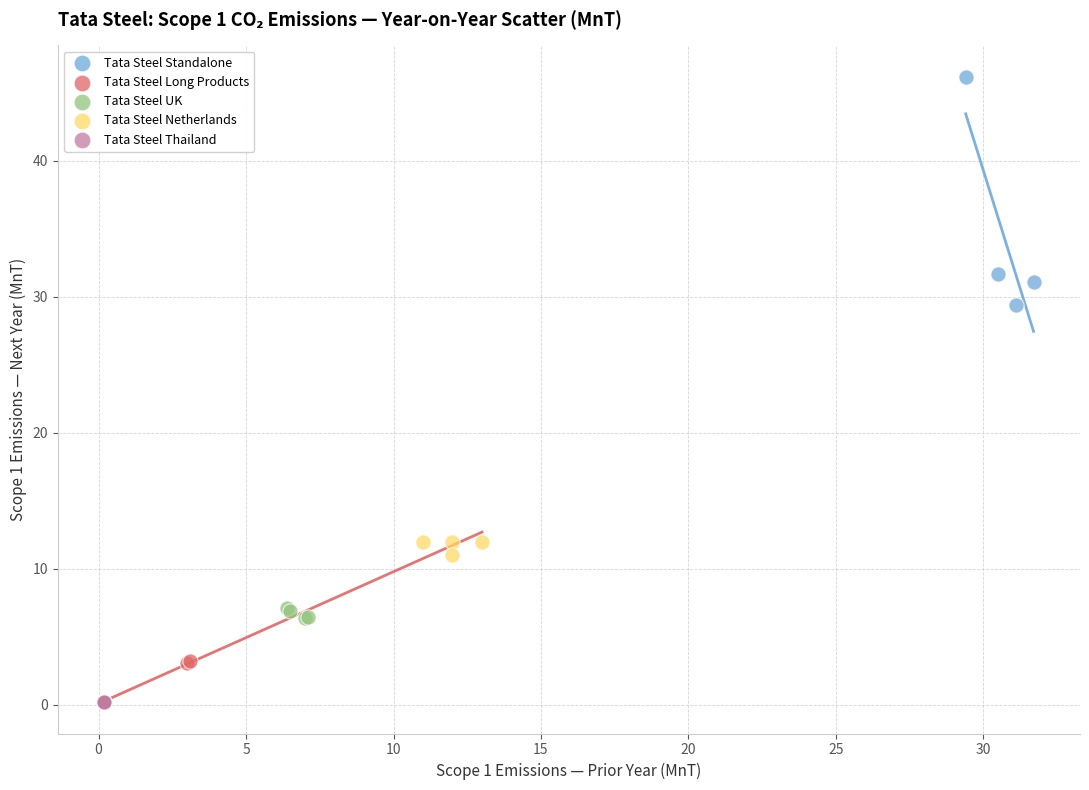

Which series reaches the maximum Y coordinate?

Tata Steel Standalone